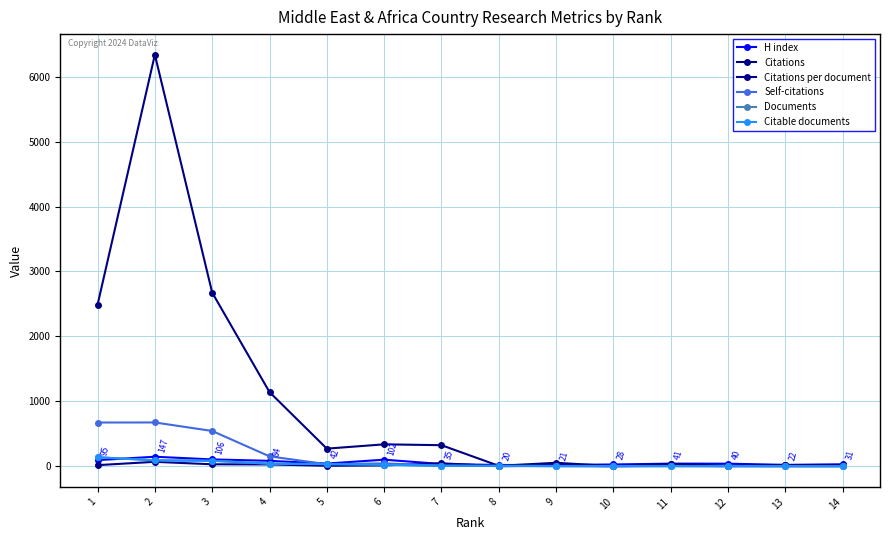

Which series has the widest spread of values?

Citations